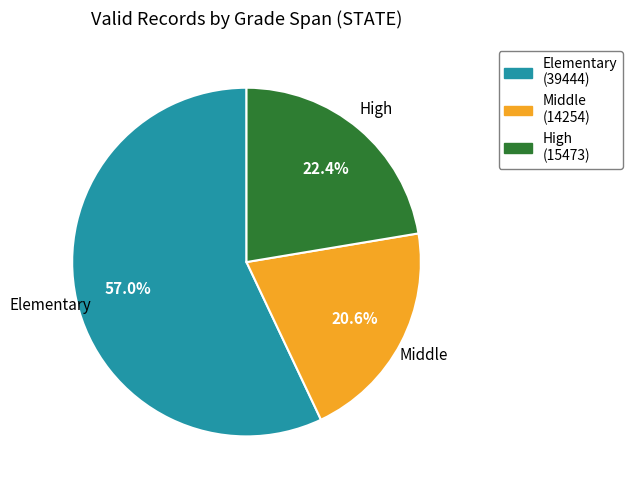

What is the majority slice?

Elementary